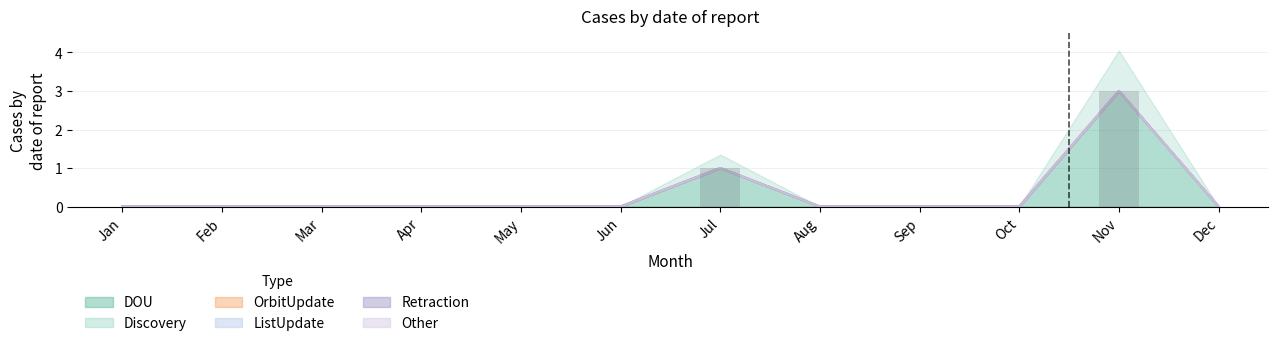

Which series has the largest total across all categories?

DOU